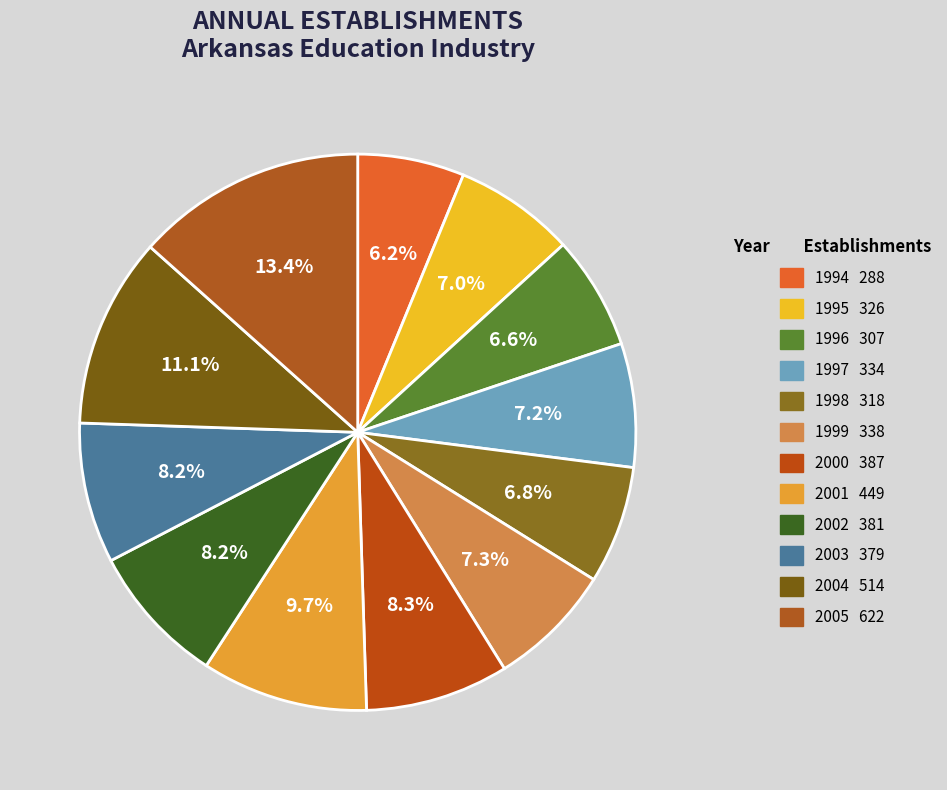

What percentage is NOT represented by 1996?

93.4%